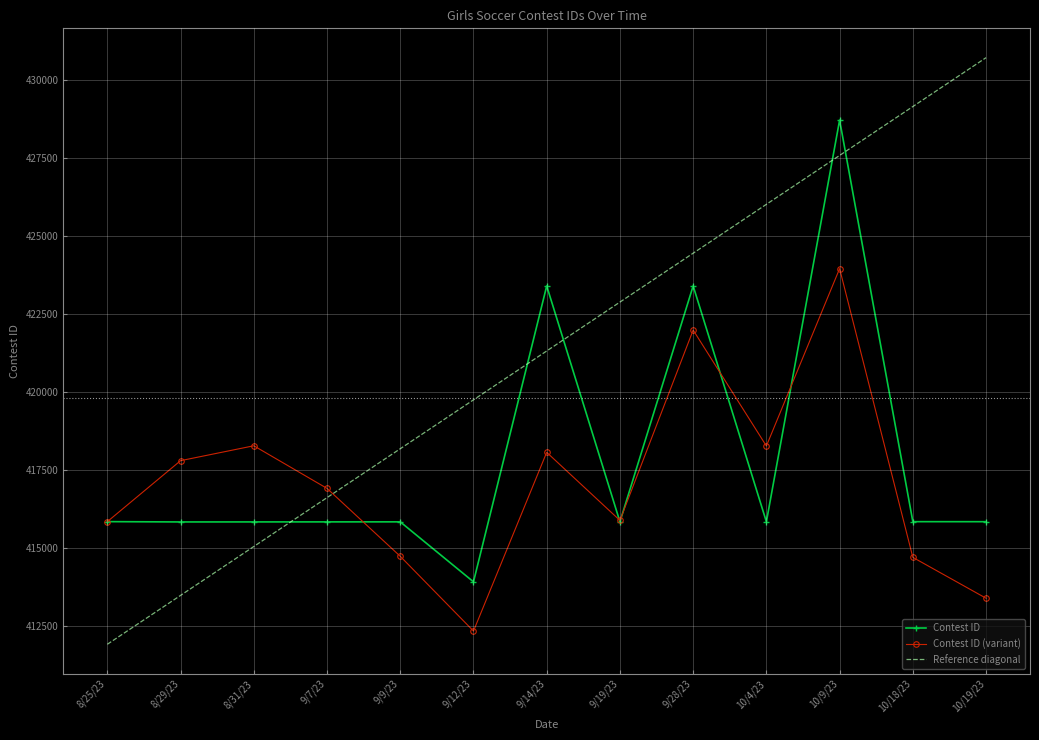

Rank the series at 9/12/23 from lowest to highest value.

Contest ID (variant), Contest ID, Reference diagonal